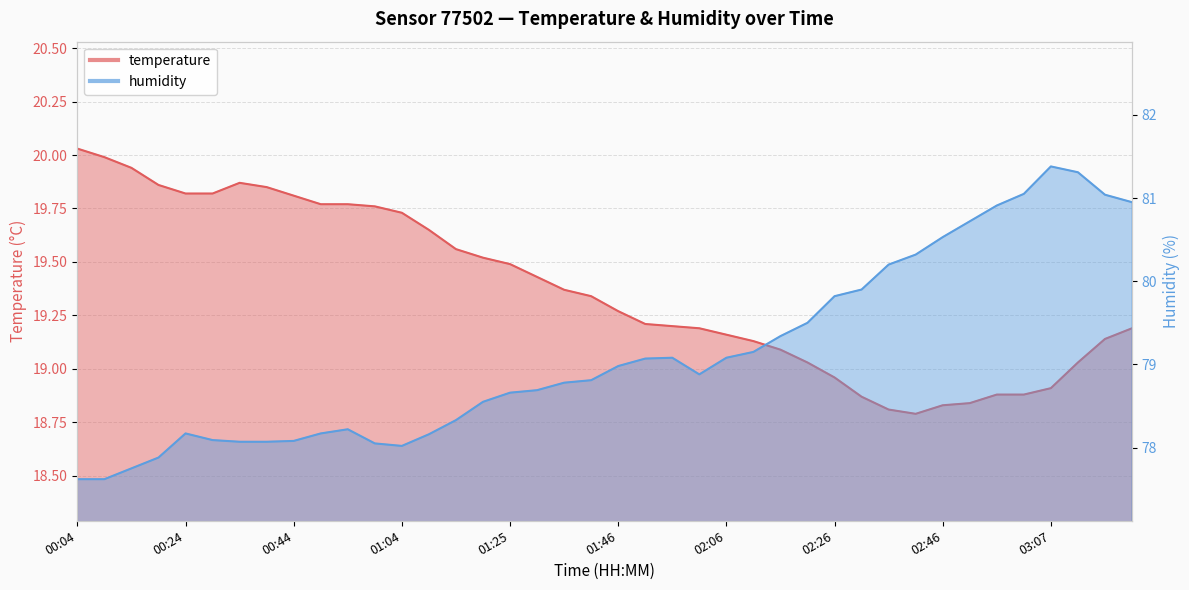

What is the lowest value of the temperature series?

18.8